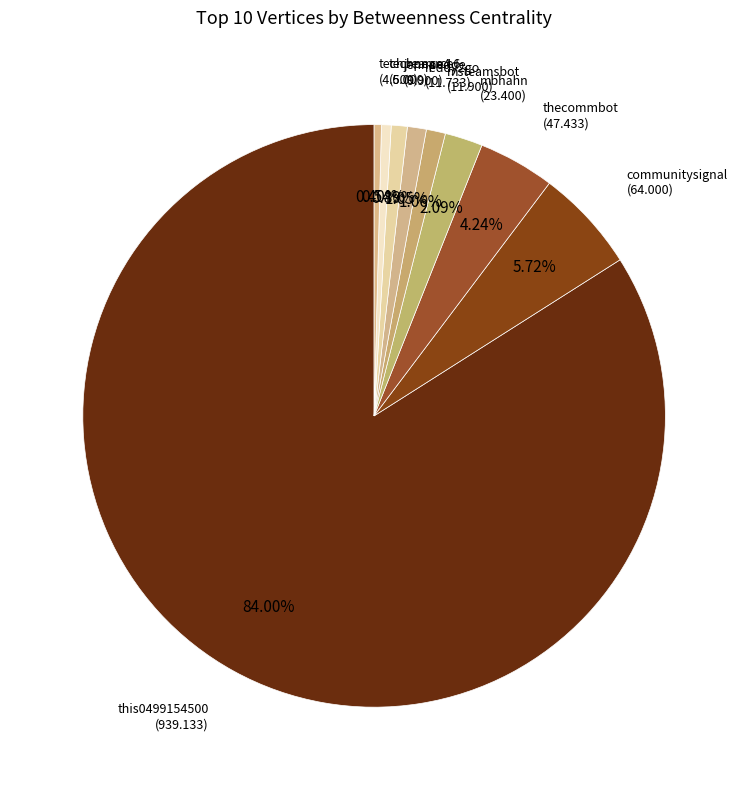

Is there a majority slice in this chart?

Yes